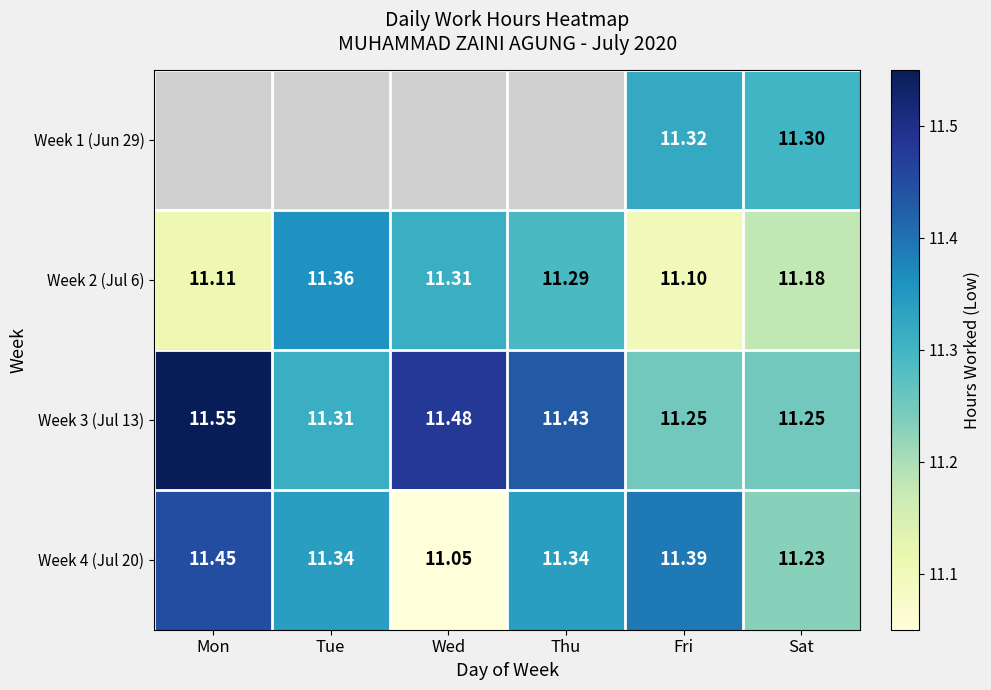

Rank the categories by Week 2 (Jul 6) value from lowest to highest.

Fri, Mon, Sat, Thu, Wed, Tue